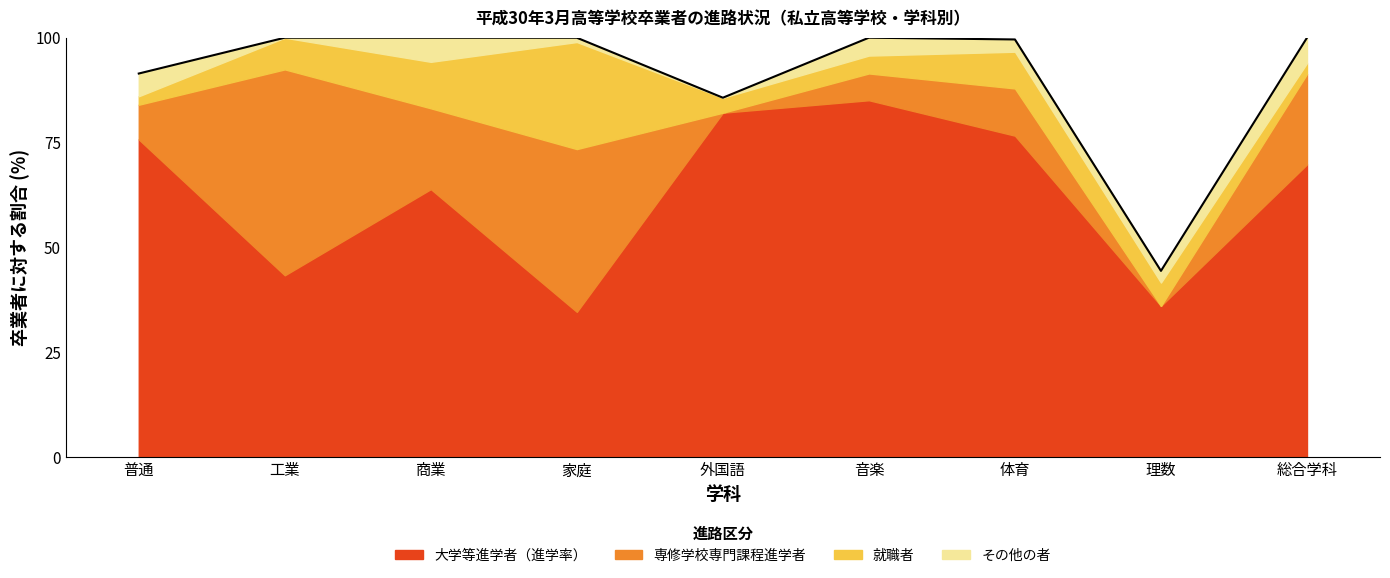

In 専修学校専門課程進学者, how many points are higher than both neighbors (excluding endpoints)?

3